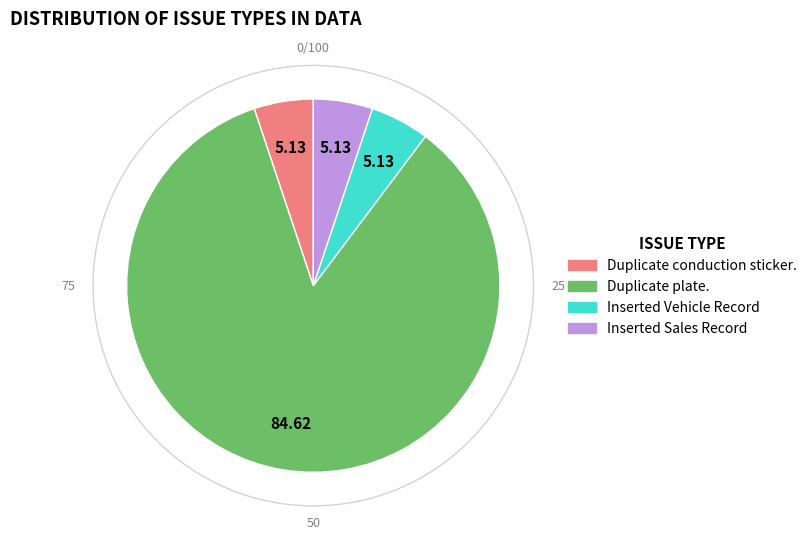

What is the largest slice in the pie chart?

Duplicate plate.